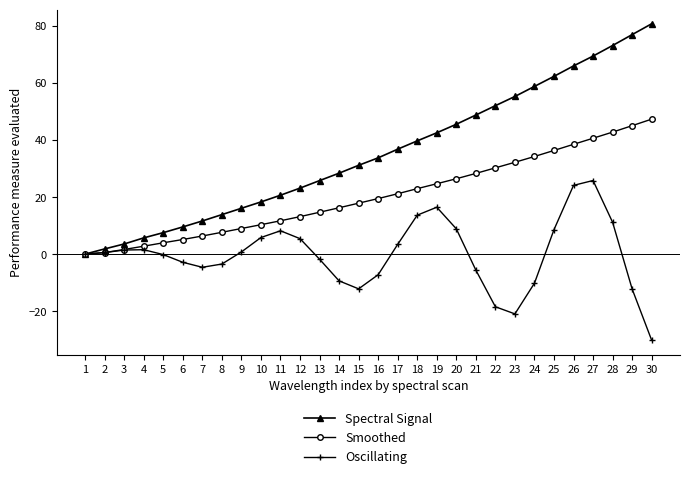

The value of Spectral Signal at 28 is 28.0. True or false?

False